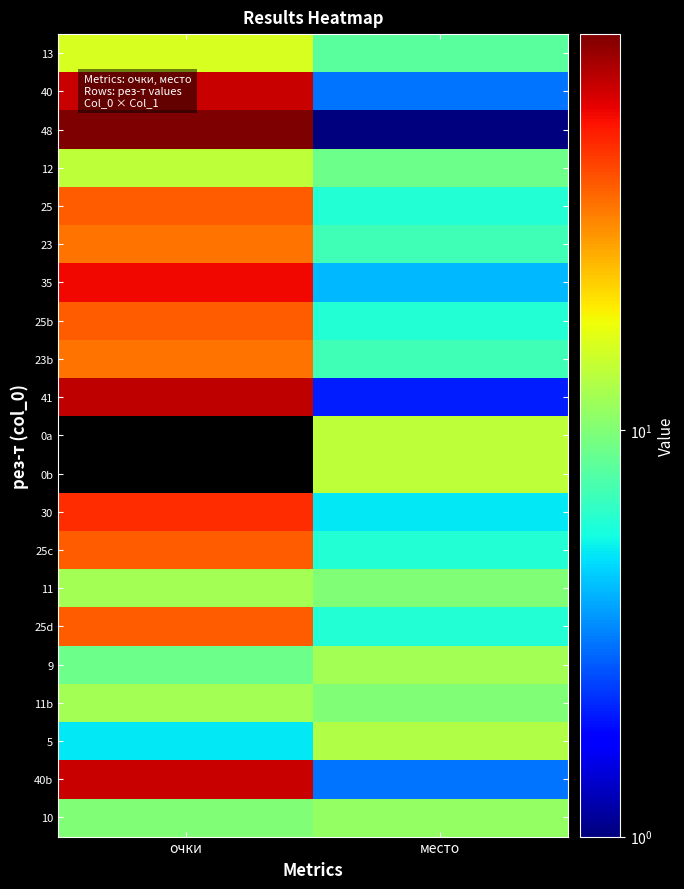

Reading right to left, transcribe all the data shown in this chart.

13: место=8	очки=16
40: место=3	очки=70
48: место=1	очки=94
12: место=9	очки=14
25: место=6	очки=40
23: место=7	очки=36
35: место=4	очки=60
25b: место=6	очки=40
23b: место=7	очки=36
41: место=2	очки=73
0a: место=14	очки=0
0b: место=14	очки=0
30: место=5	очки=50
25c: место=6	очки=40
11: место=10	очки=12
25d: место=6	очки=40
9: место=12	очки=9
11b: место=10	очки=12
5: место=13	очки=5
40b: место=3	очки=70
10: место=11	очки=10